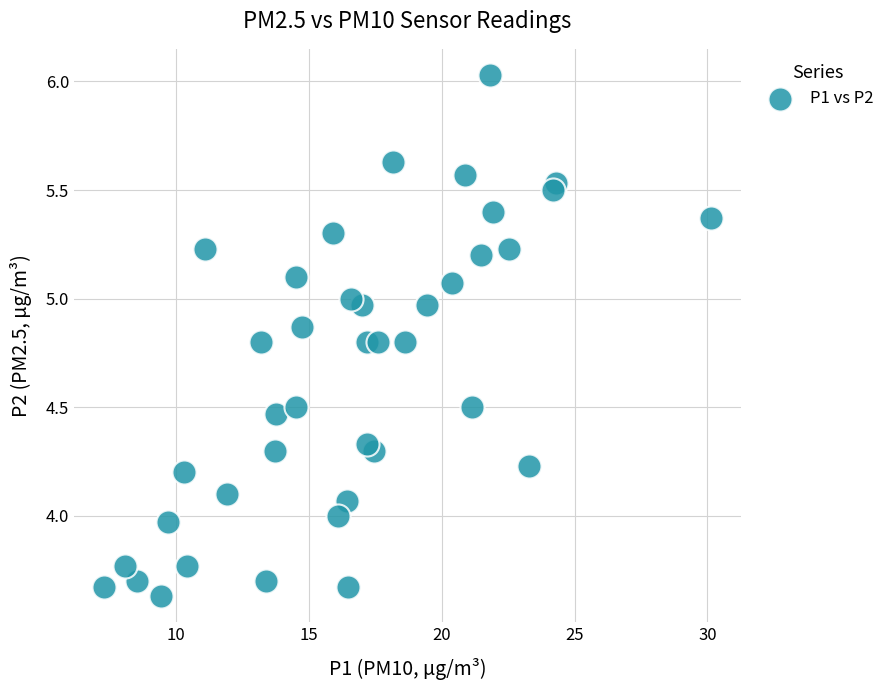

What is the range of X values (max minus min)?

22.8